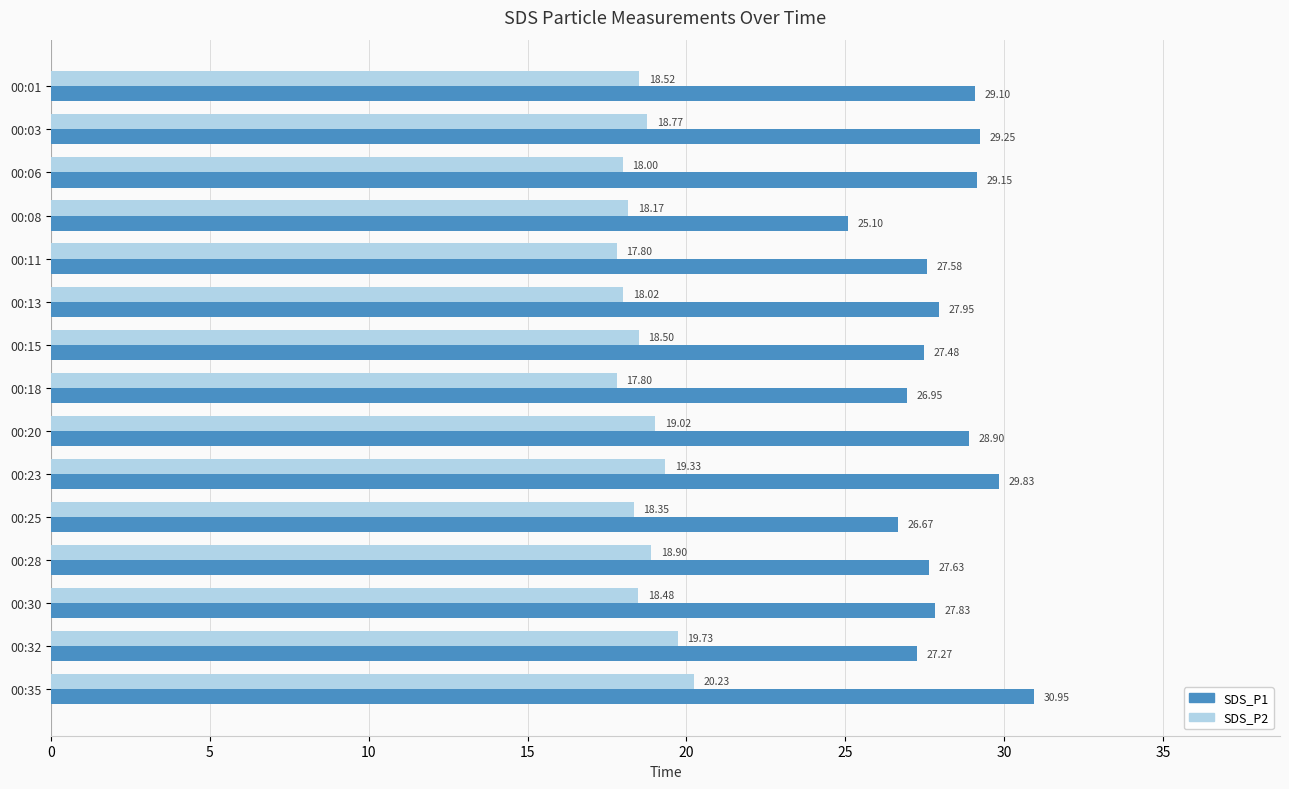

What is the spread (max minus min) of values at 00:11?

9.8